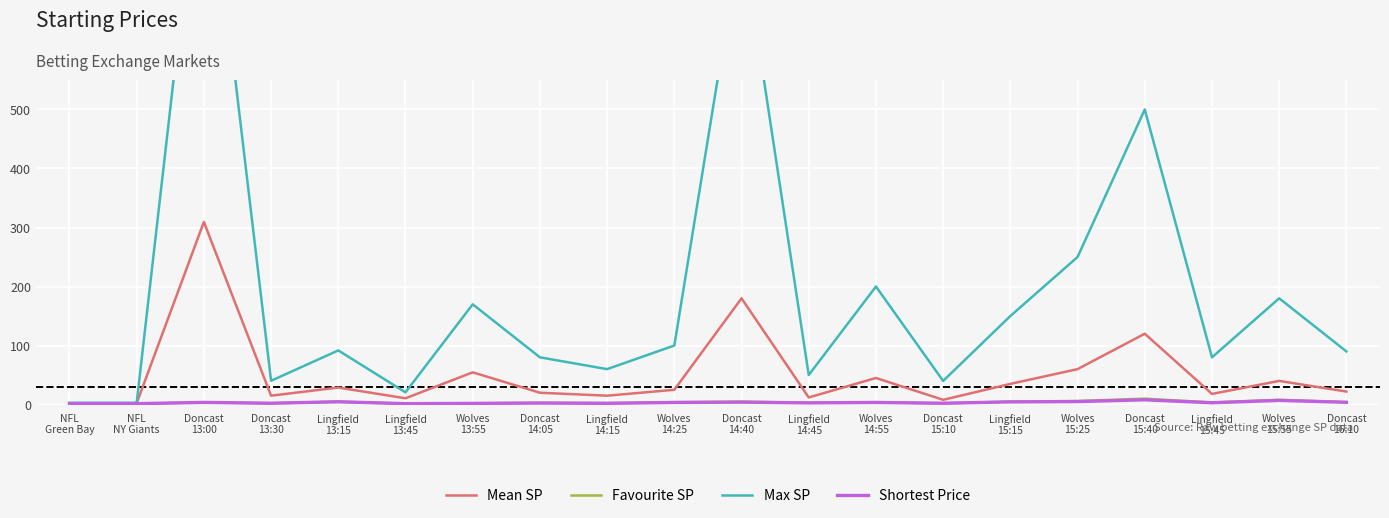

What is the sum of all Mean SP values?

1022.9